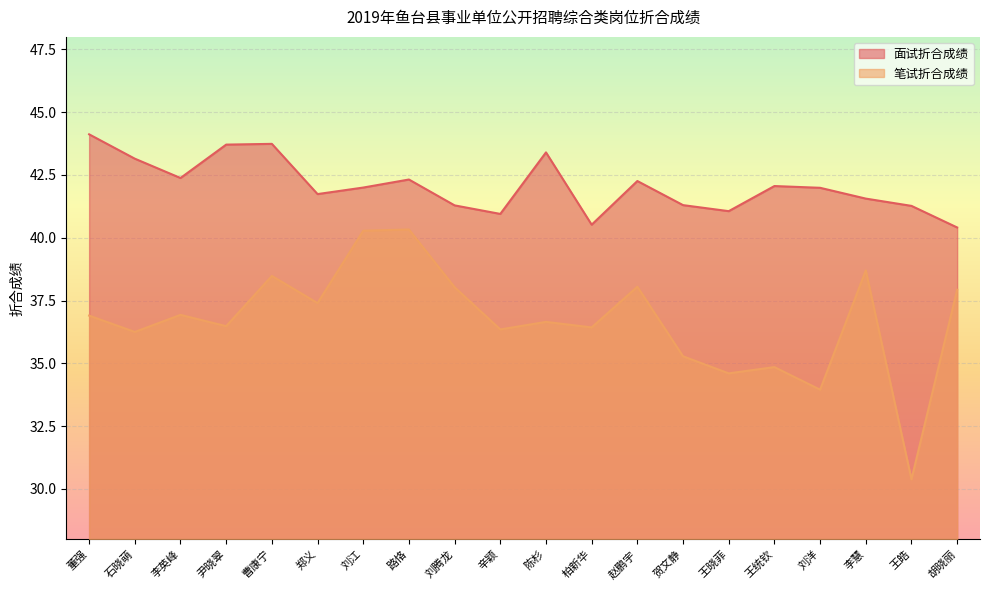

Count the number of categories in the chart.

20